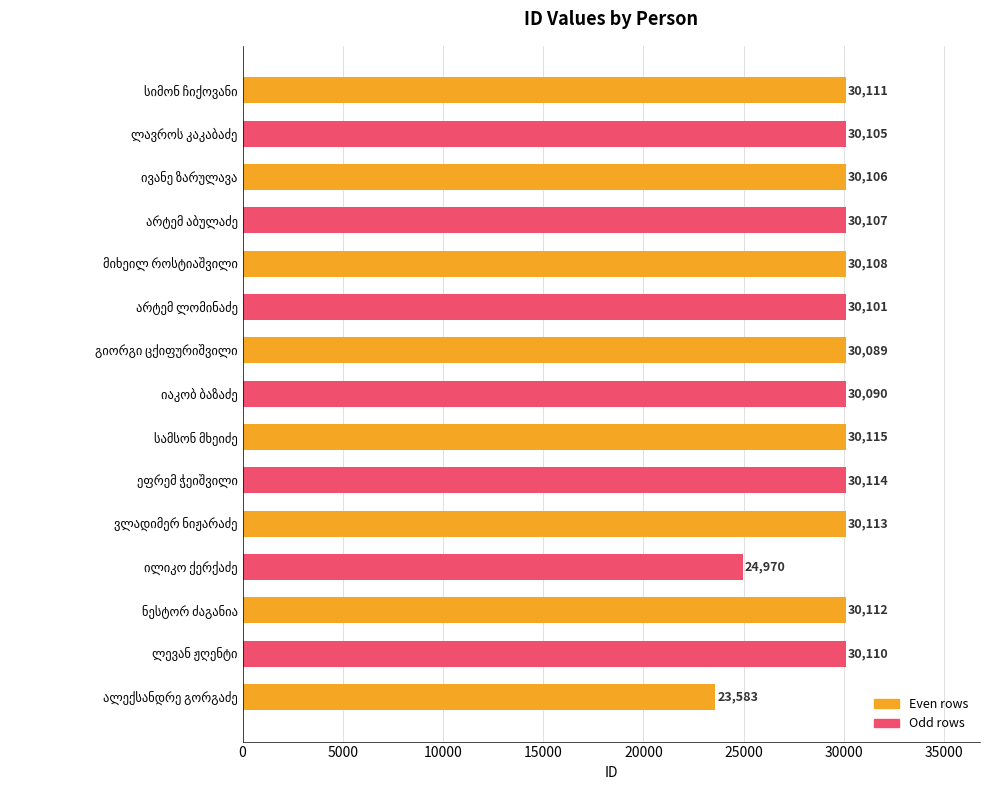

What is the smallest value displayed?

23583